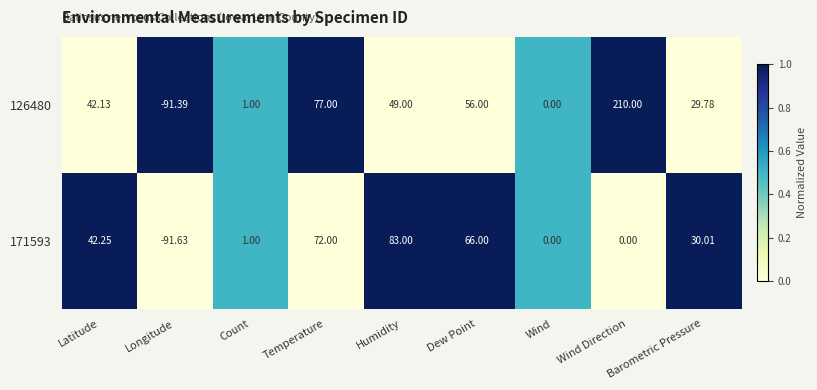

At which category does the chart reach its minimum across all series?

Longitude